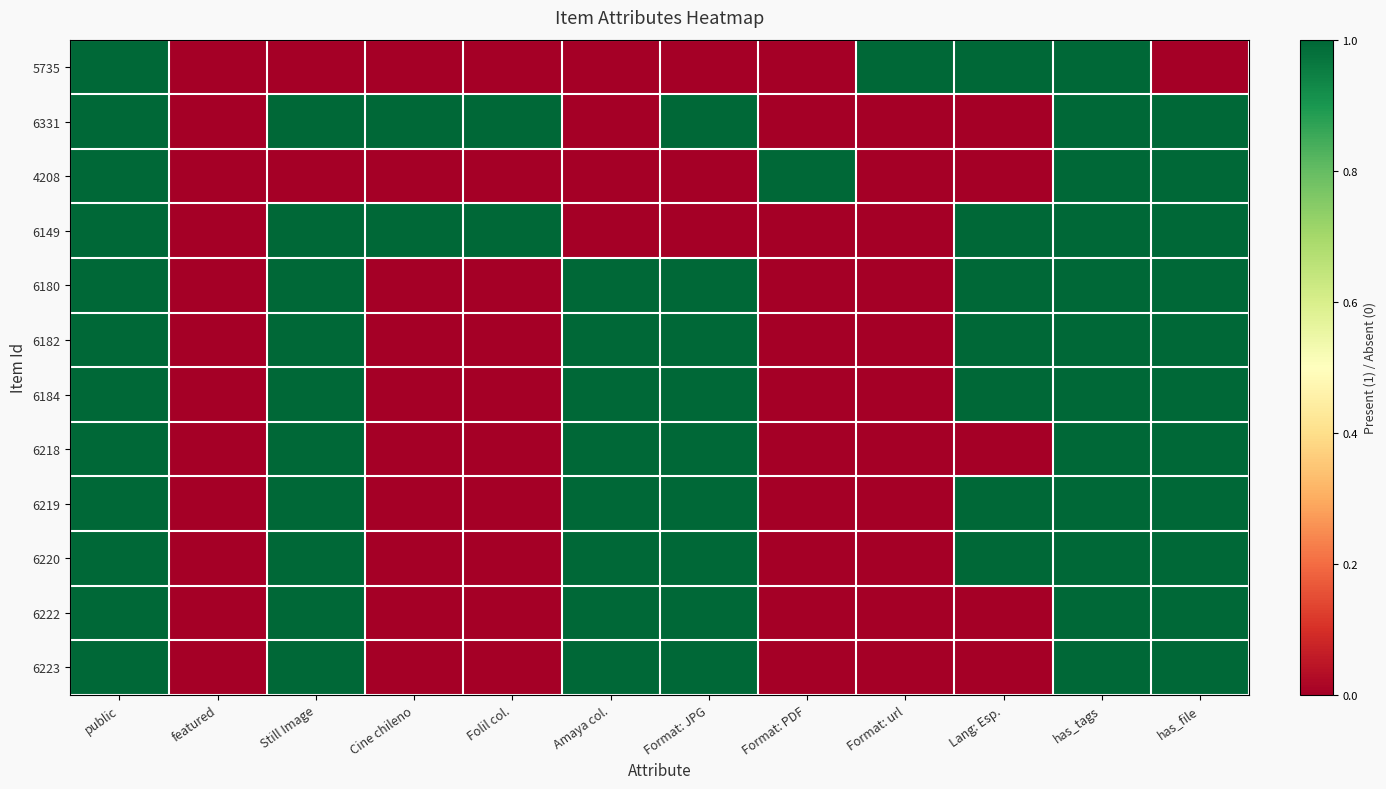

Rank the series by their maximum value, from lowest to highest.

5735, 6331, 4208, 6149, 6180, 6182, 6184, 6218, 6219, 6220, 6222, 6223